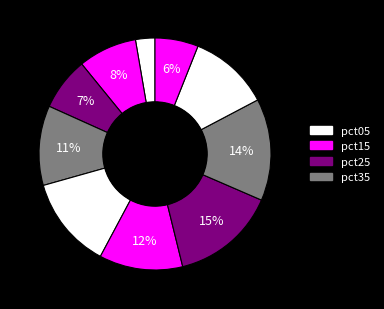

How many slices are in this pie chart?

10